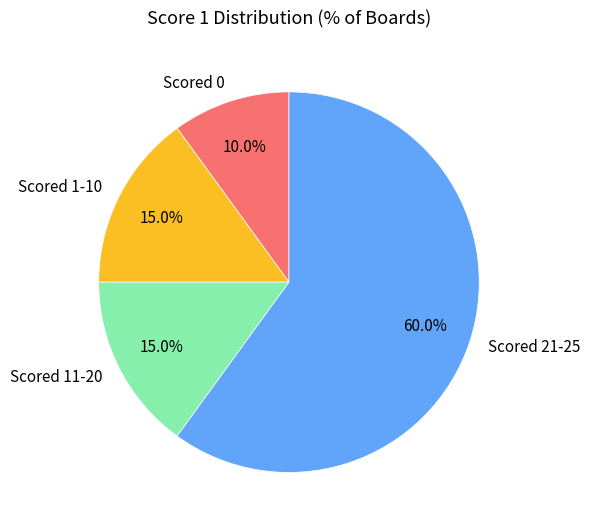

To the nearest percent, what is the difference between the largest and smallest slice percentages?

50%